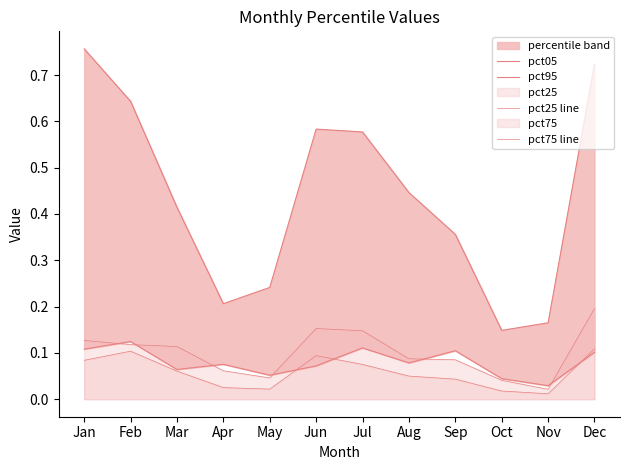

What is the difference between the highest and lowest values at Jul?

0.5